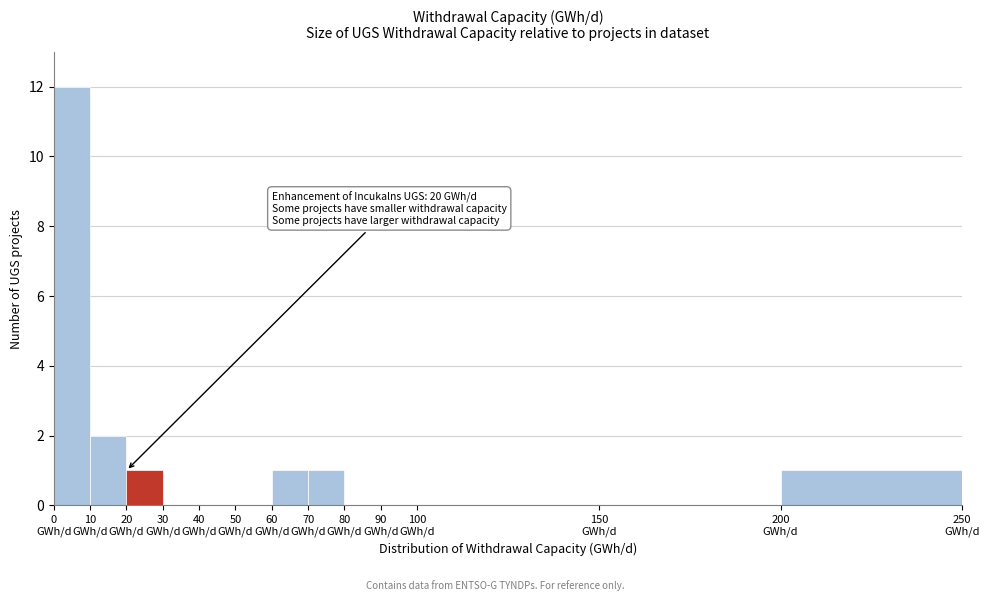

Over which range of the x-axis is the bar tallest?

0 to 10